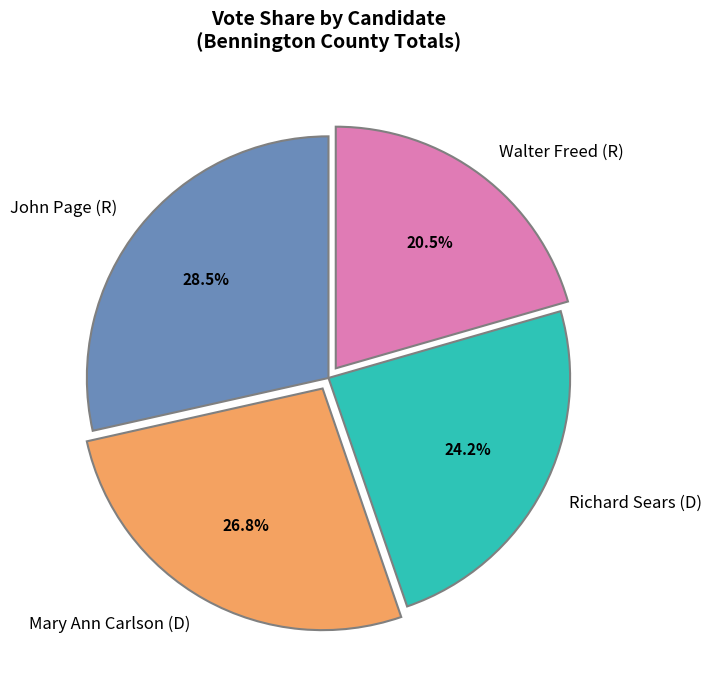

Count the number of slices in the pie.

4